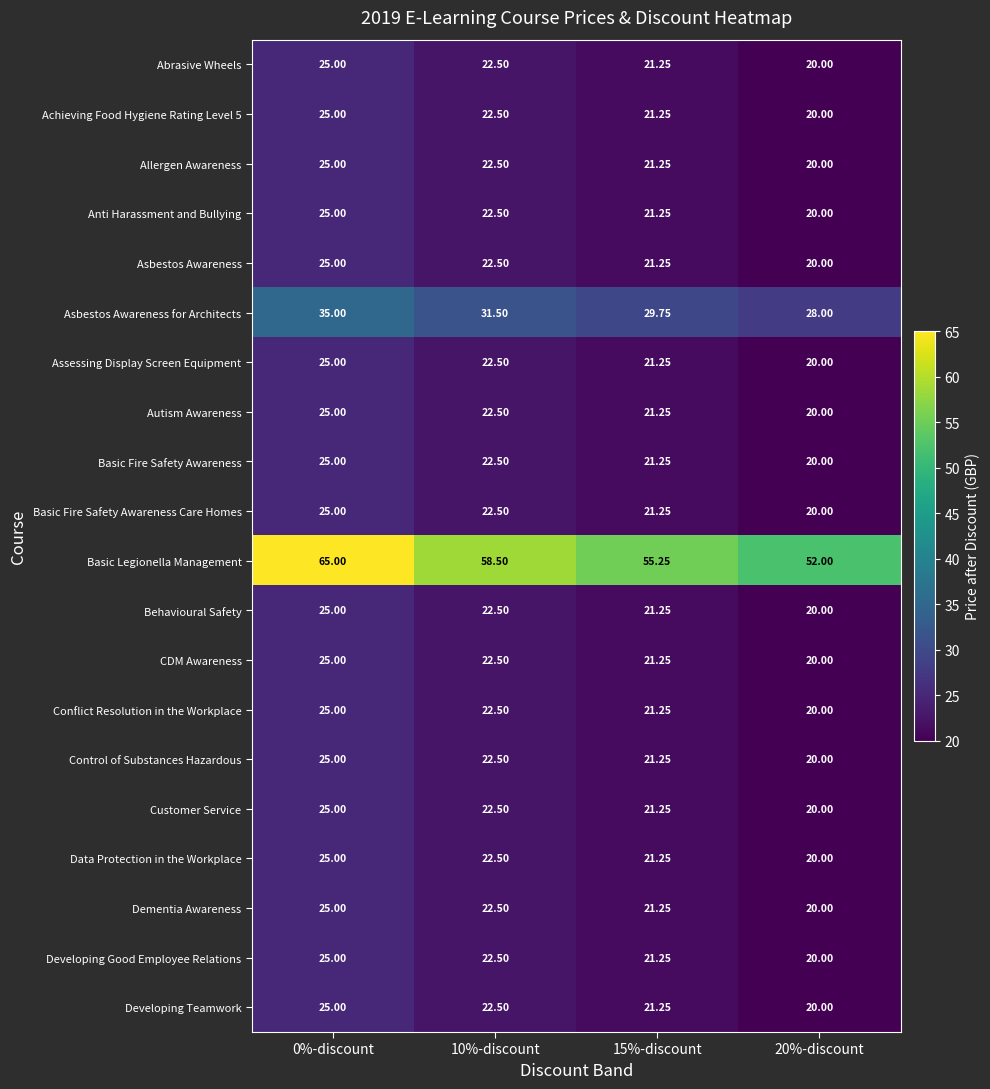

How many values in the Dementia Awareness series are below 22?

2